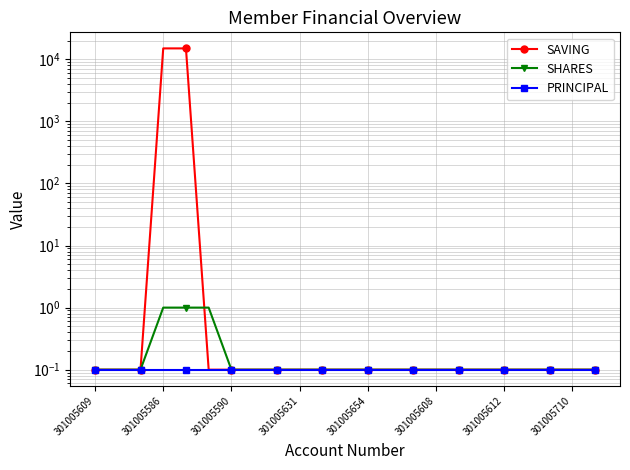

Which series has the largest range (max minus min)?

SAVING